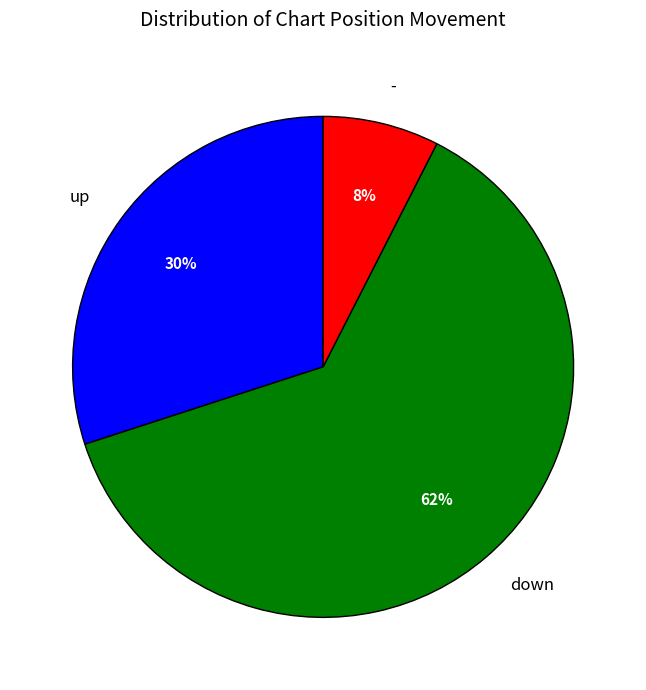

To the nearest percent, what is the average slice percentage?

33%